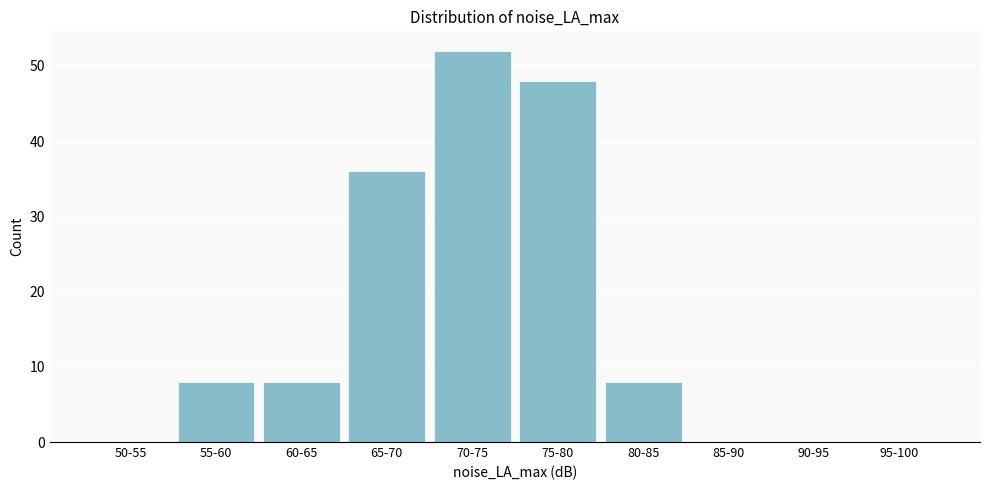

Reading left to right, list all the values displayed in this chart.

50-55=0	55-60=8	60-65=8	65-70=36	70-75=52	75-80=48	80-85=8	85-90=0	90-95=0	95-100=0